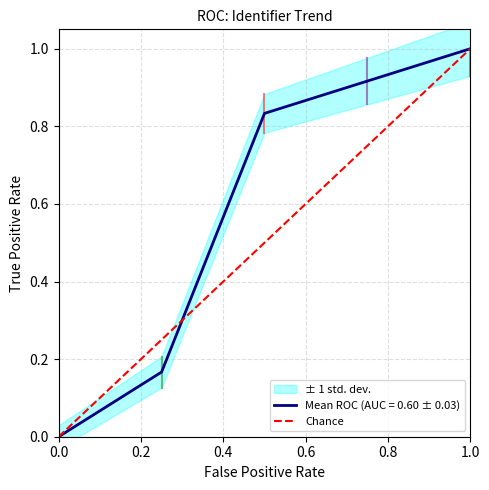

What is the maximum value for Mean ROC (AUC = 0.60 ± 0.03)?

1.0